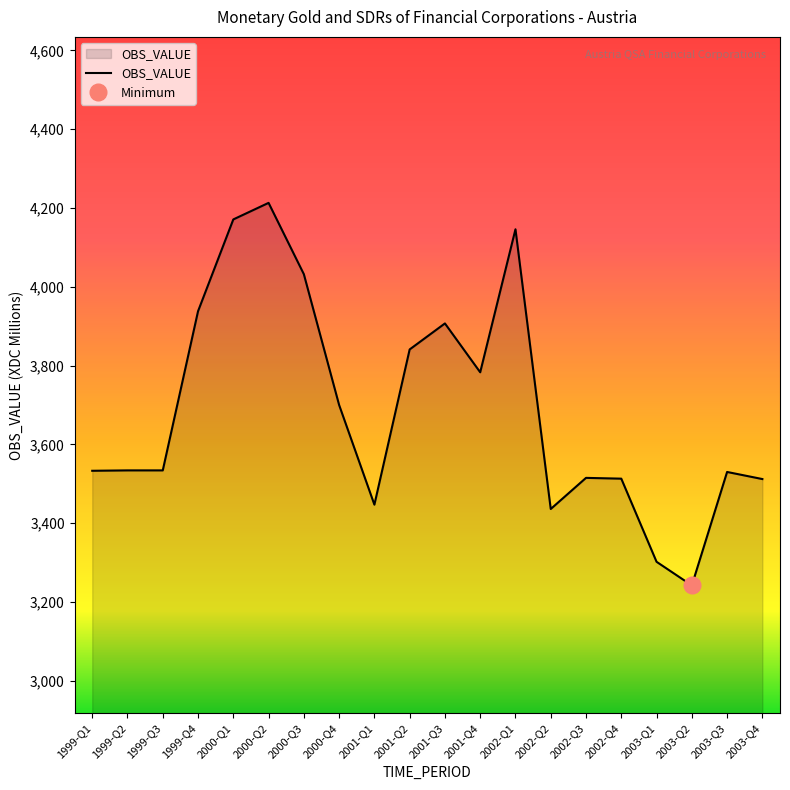

What is the change in value from 2000-Q1 to 2001-Q4?

-388